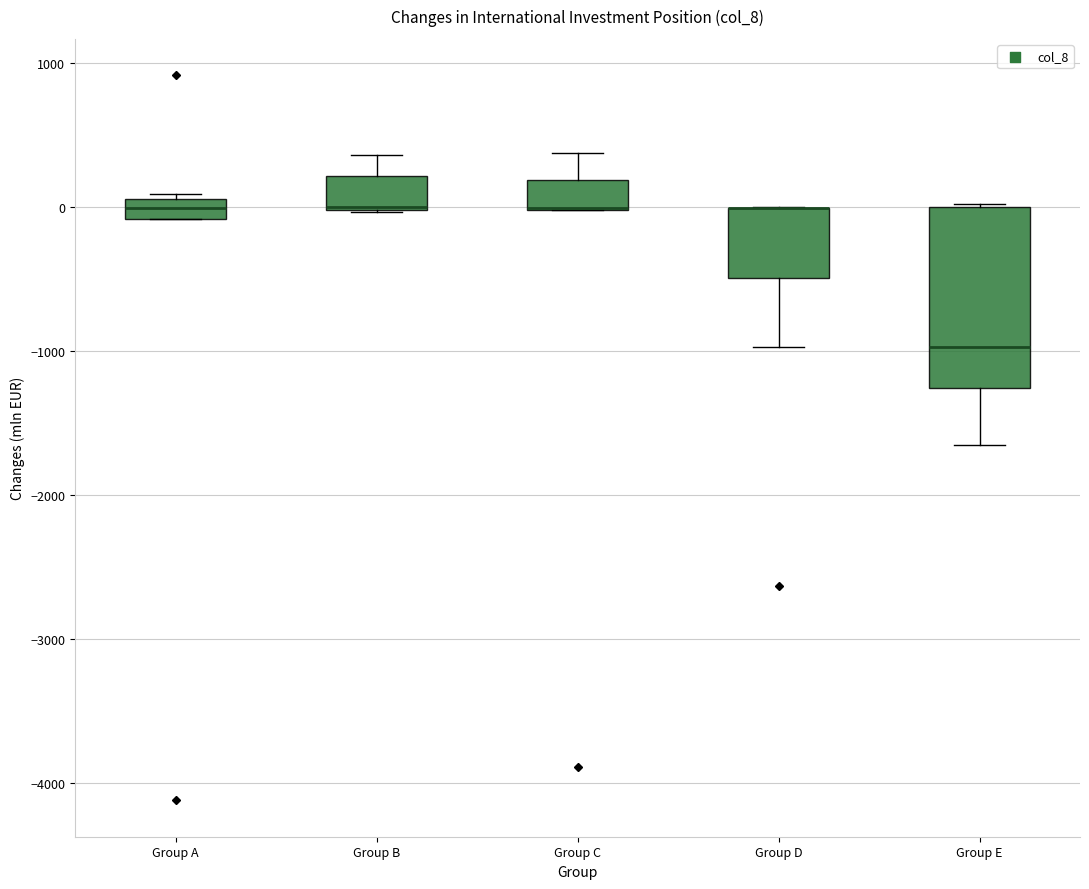

Where is the upper edge of the box for Group A on the y-axis? The values are not printed on the chart, so give them approximately, as read against the axis.

100